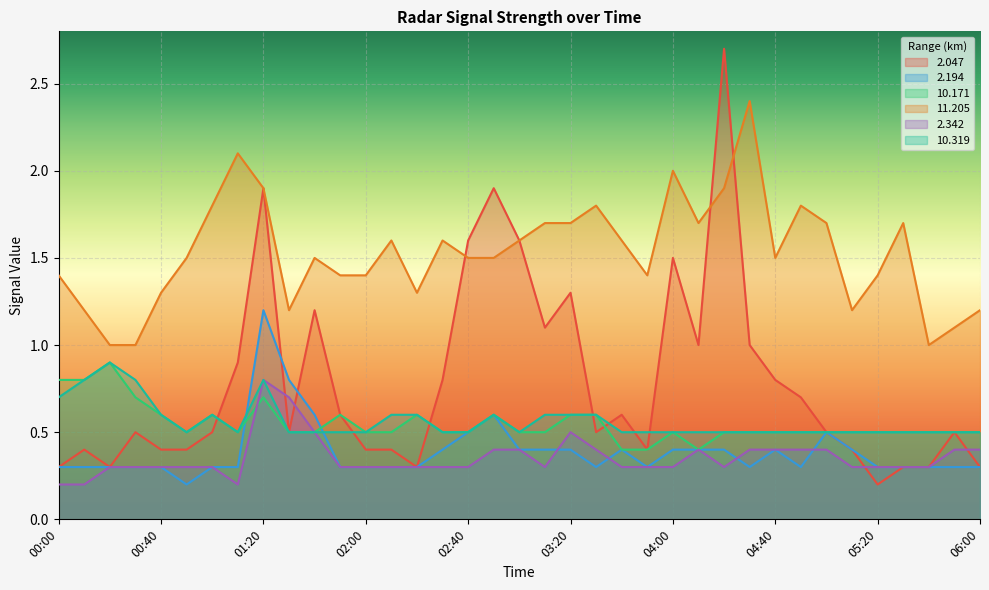

Is it true that 2.194 equals 0.3 at 00:10?

True